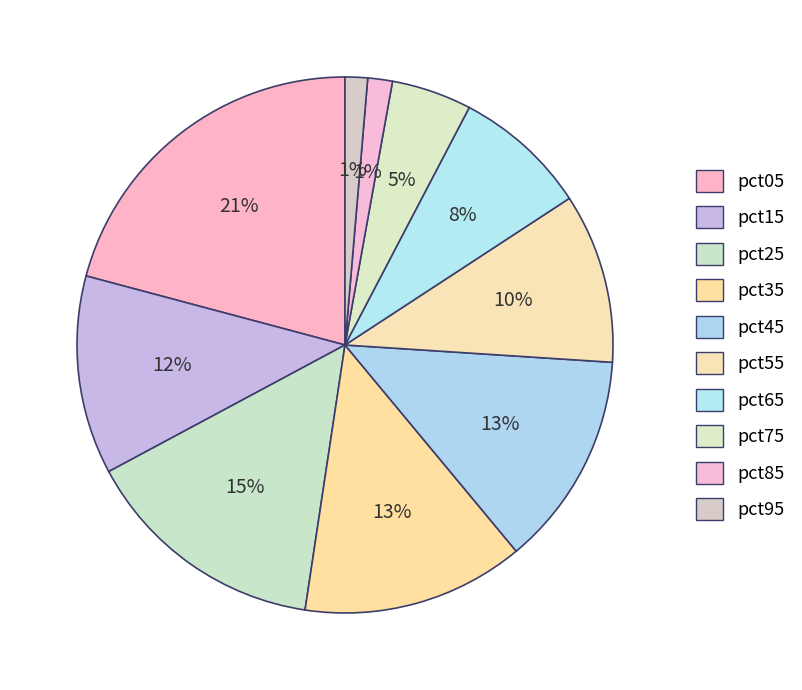

Which slice is the largest?

pct05